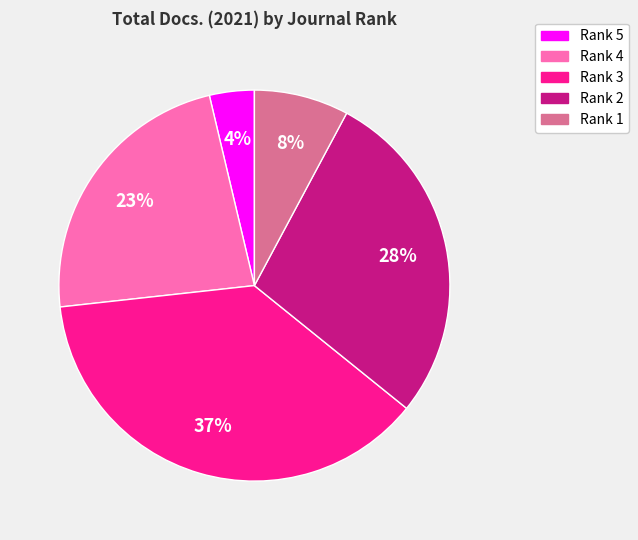

Is it true that Rank 3 is 37% of the pie?

True